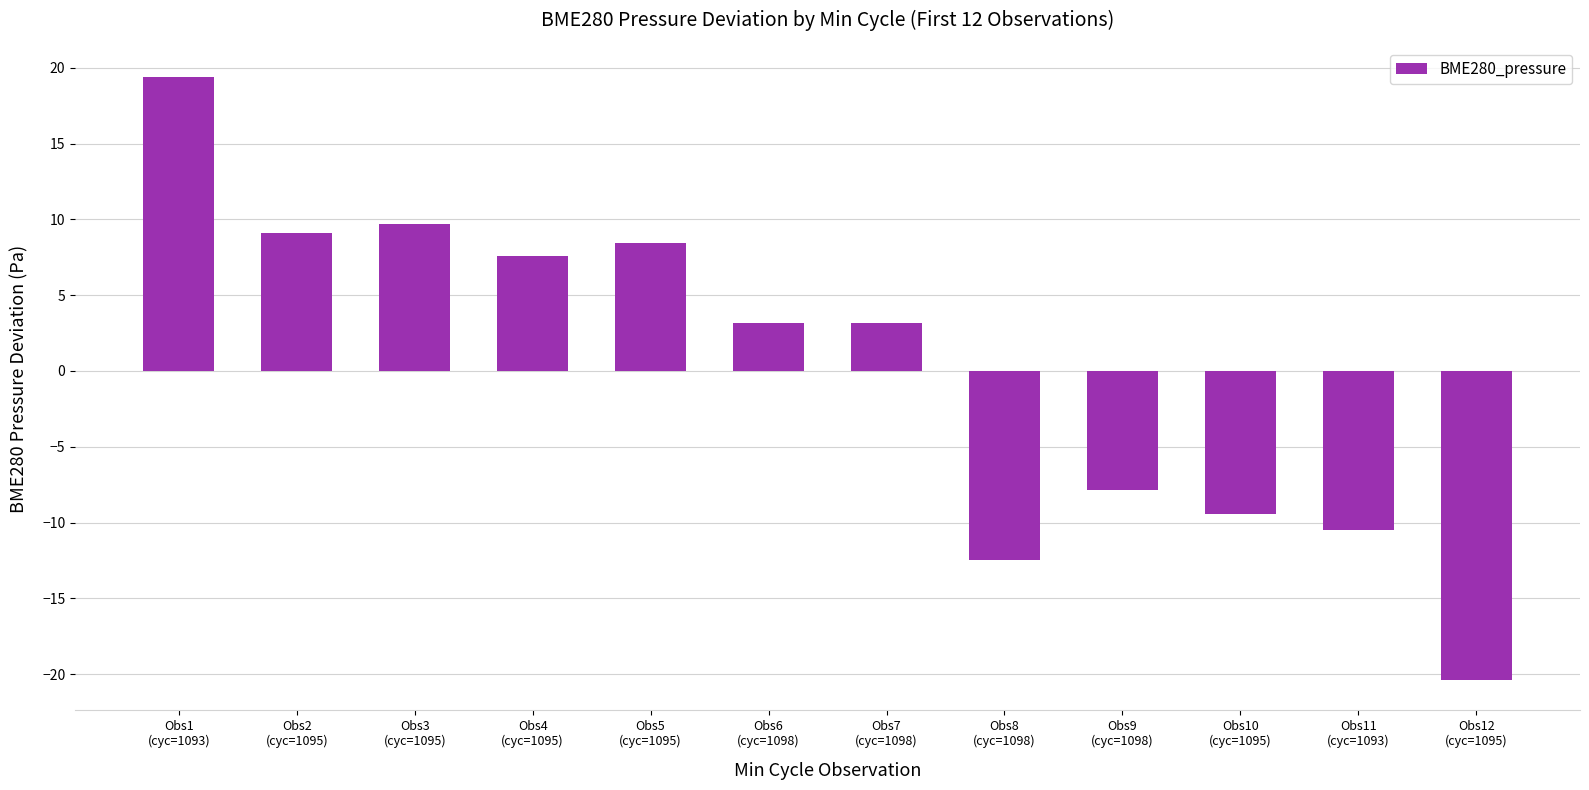

Which has a higher value, Obs6
(cyc=1098) or Obs1
(cyc=1093)?

Obs1
(cyc=1093)